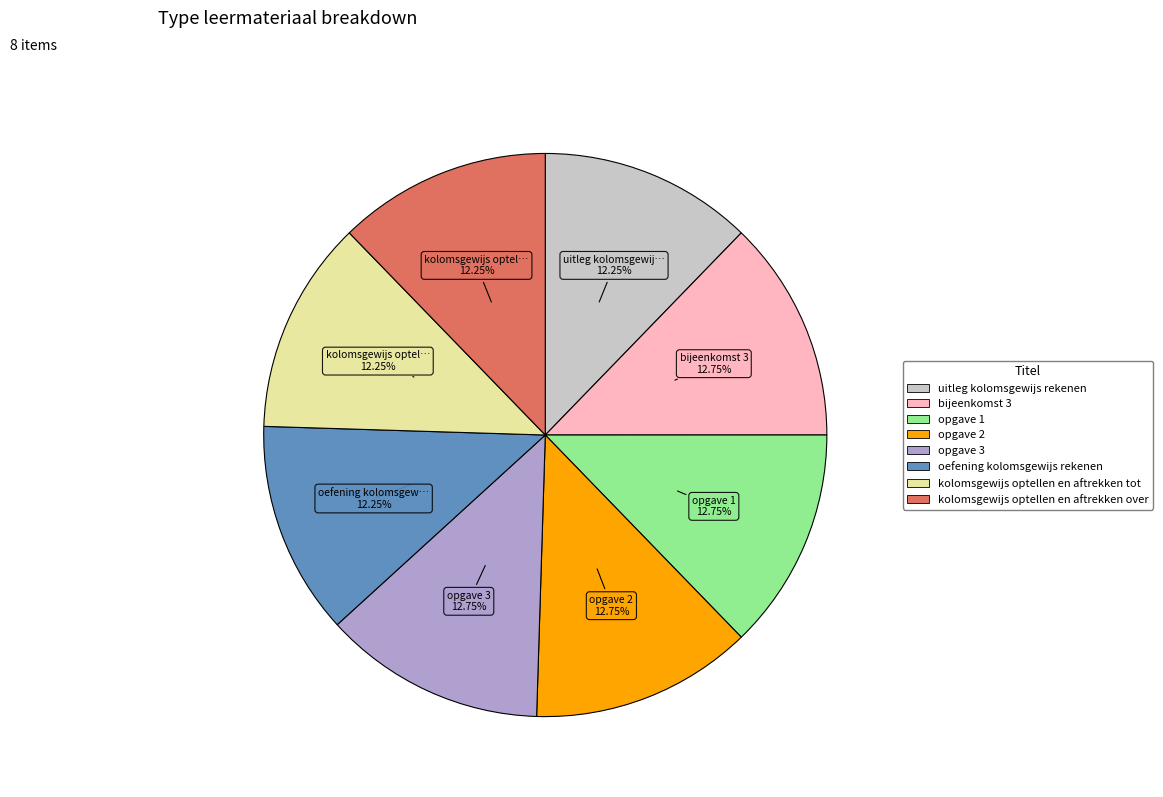

Combined, do kolomsgewijs optellen en aftrekken tot and opgave 2 account for over 50%?

No